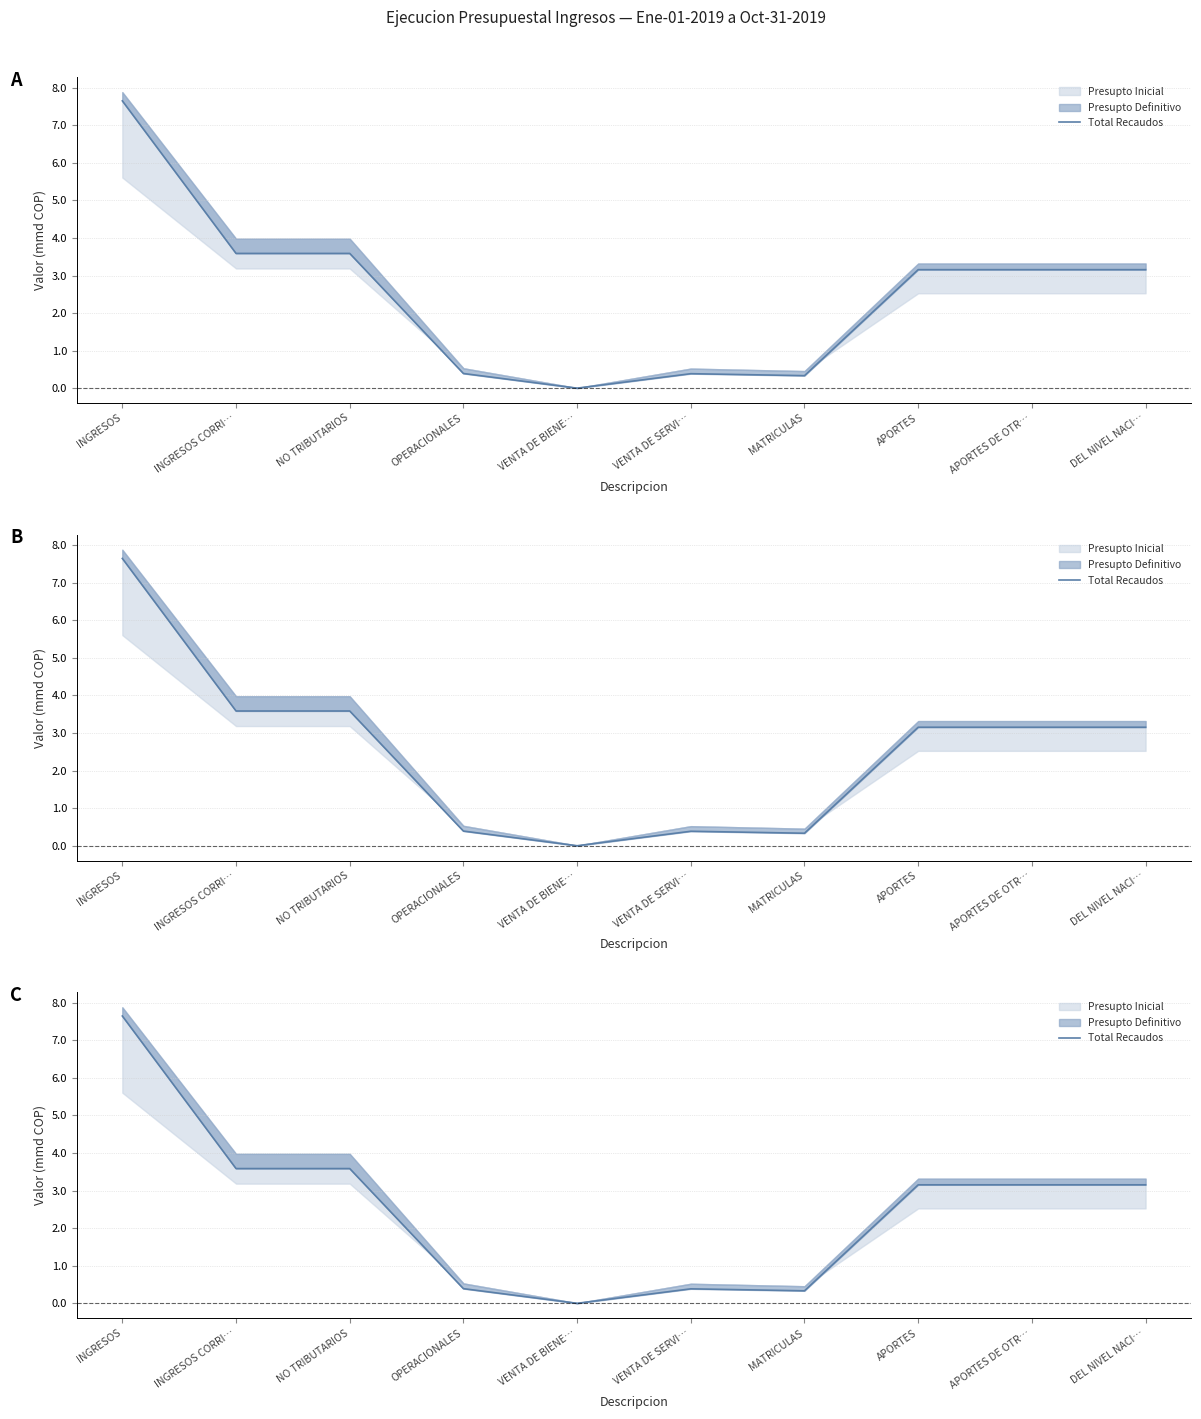

At which label does the data first exceed 3?

INGRESOS